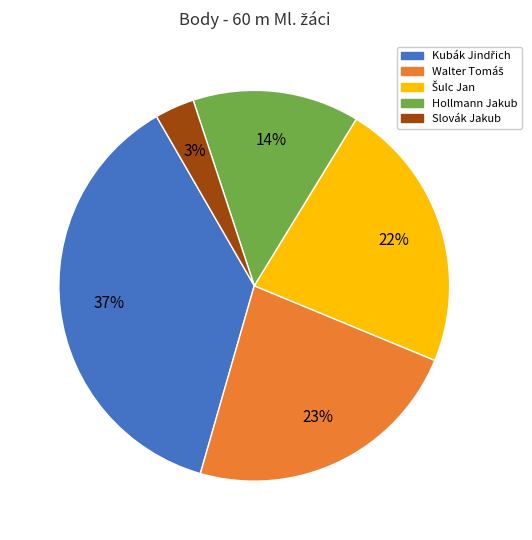

To the nearest percent, what portion does Hollmann Jakub represent?

14%